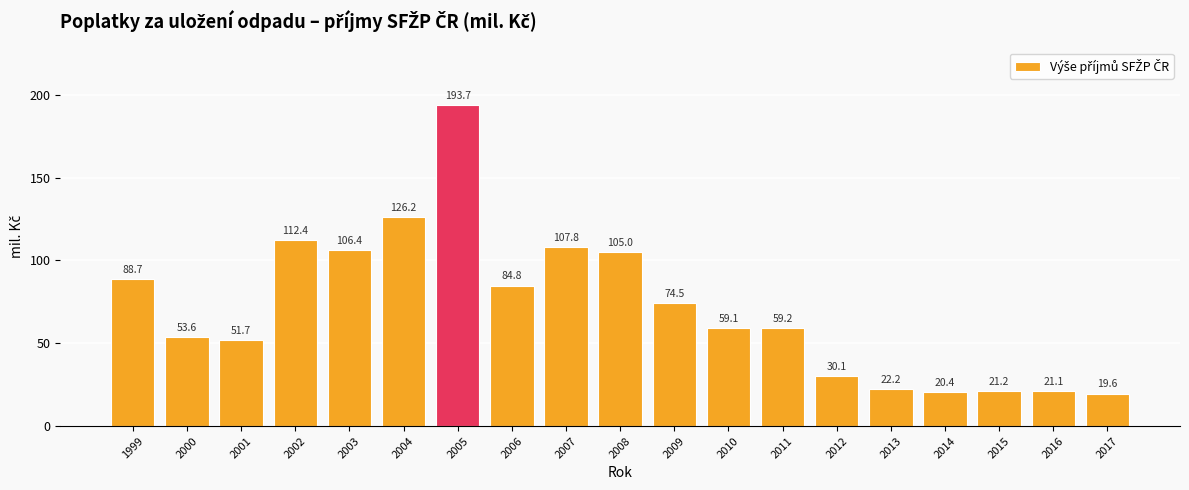

Read the value at 2009.

74.5